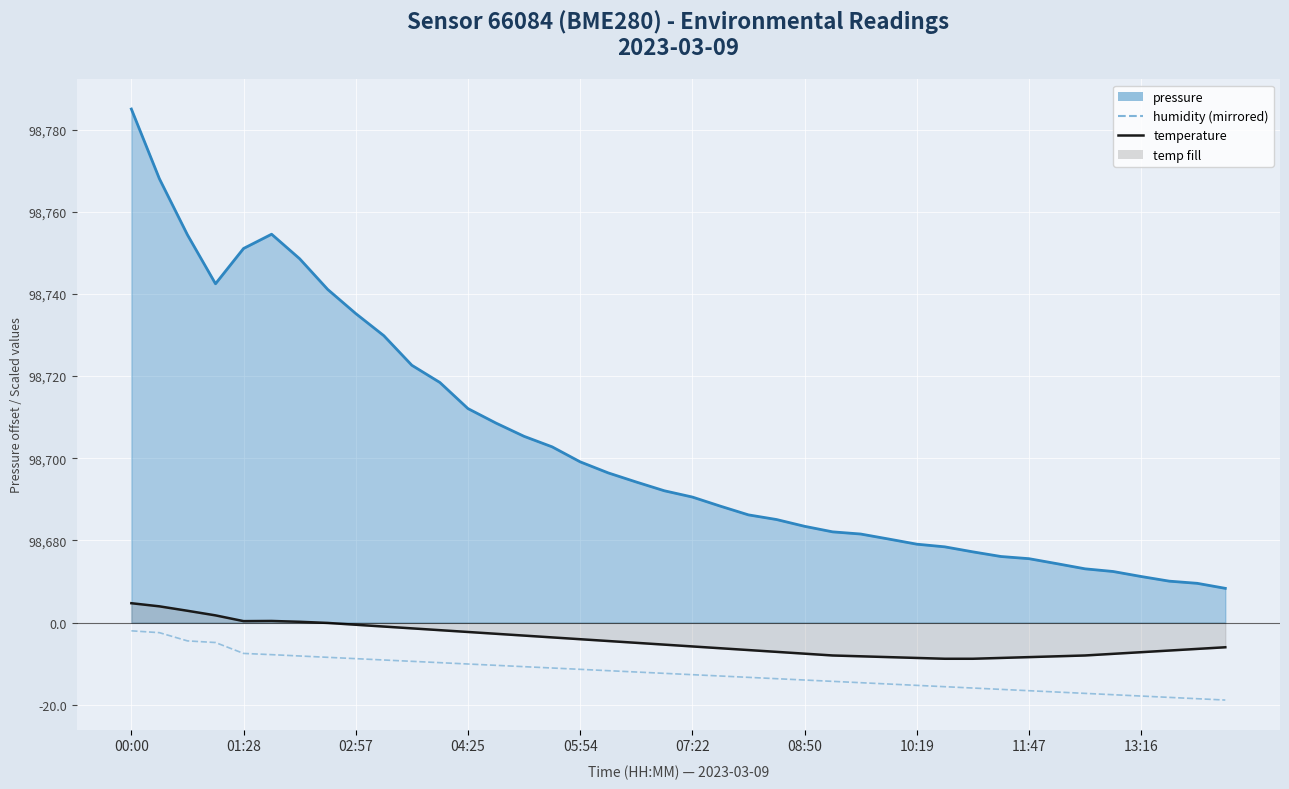

Which label corresponds to the largest value in the chart?

00:00